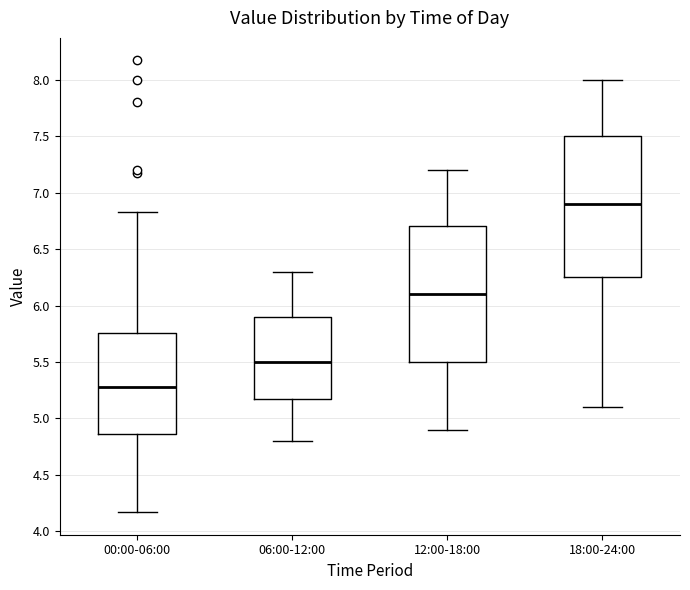

Which box's median line is the highest?

18:00-24:00